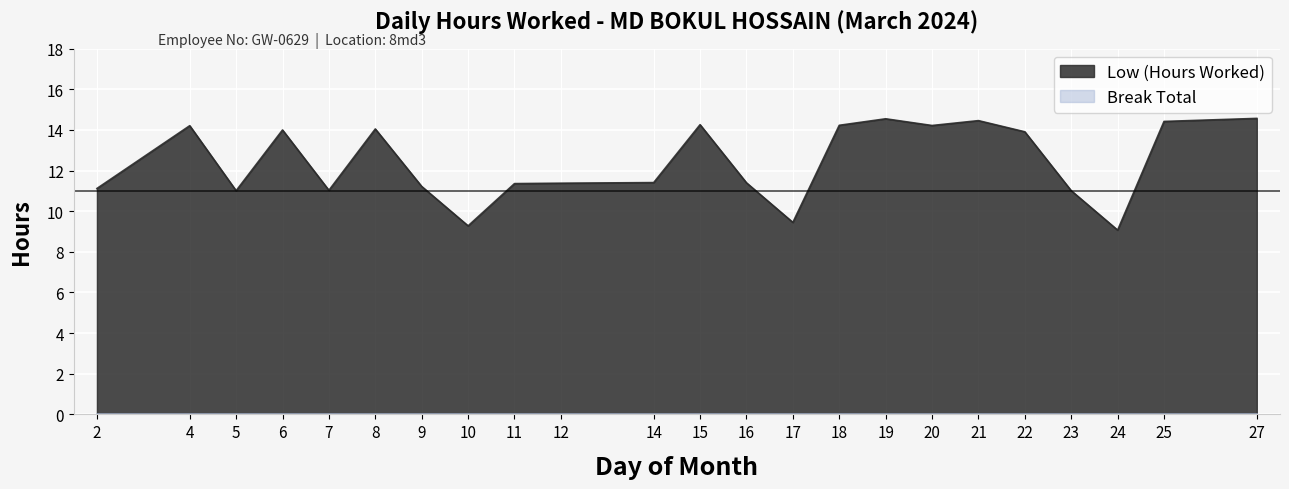

What is the average value?

12.4